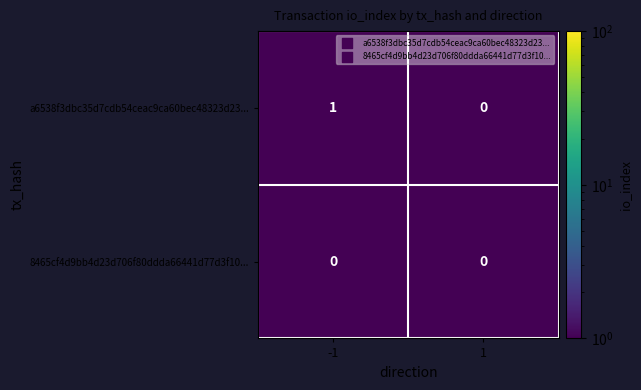

List the series in order of their overall mean, highest first.

a6538f3dbc35d7cdb54ceac9ca60bec48323d23..., 8465cf4d9bb4d23d706f80ddda66441d77d3f10...